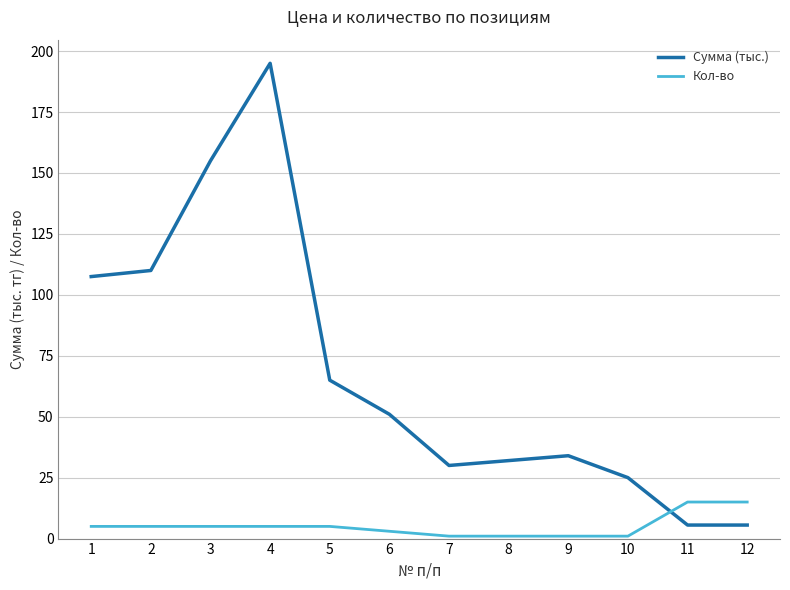

Which series changed the most between 3 and 6?

Сумма (тыс.)